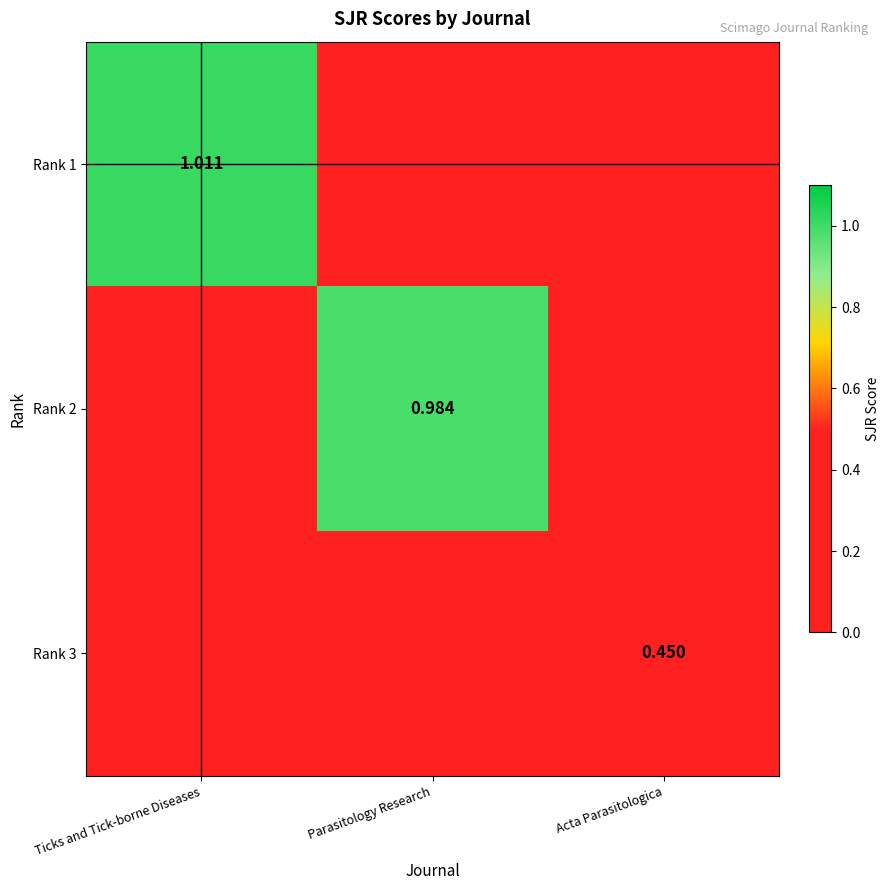

At which label is Rank 1 closest to 0?

Parasitology Research